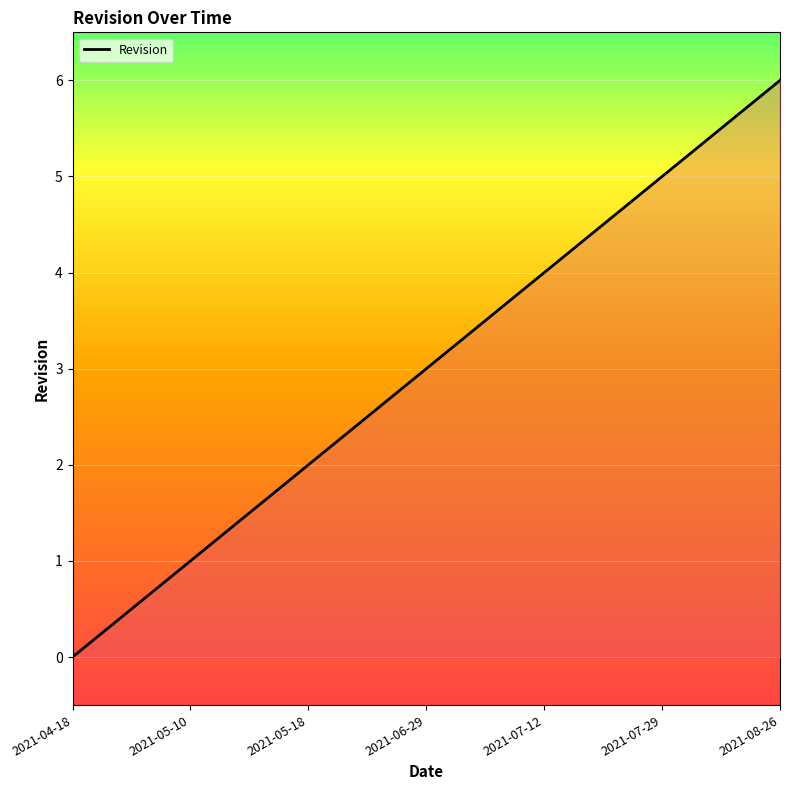

What is the change in value from 2021-07-12 to 2021-08-26?

+2